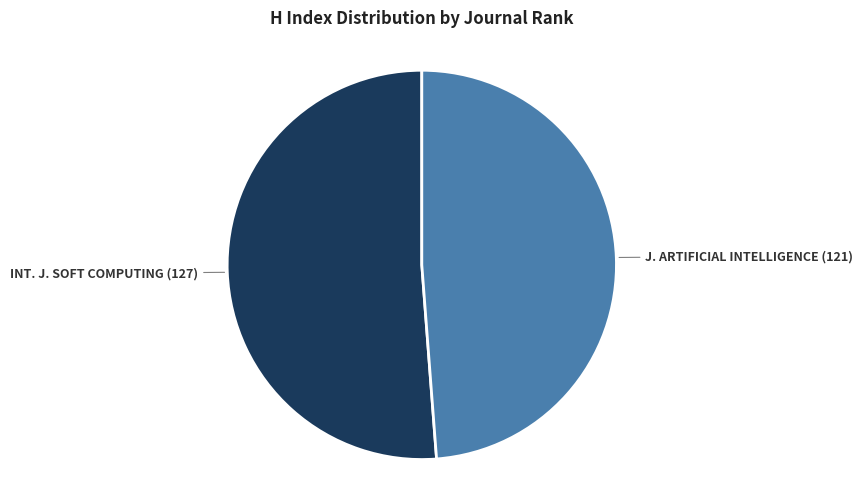

Count the number of slices in the pie.

2